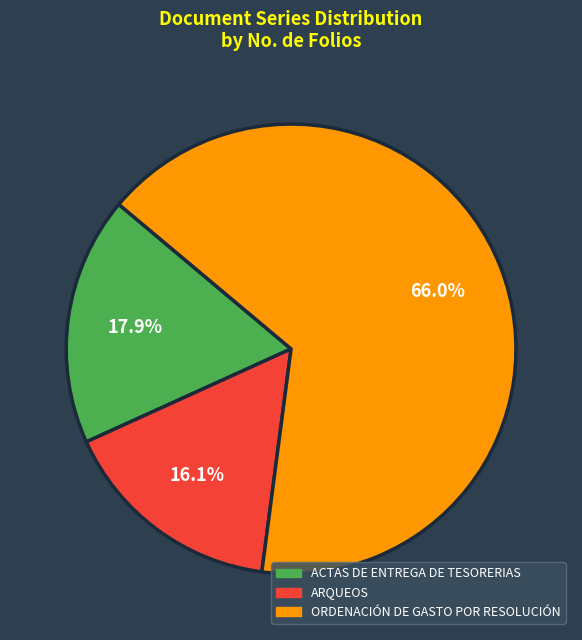

Between ACTAS DE ENTREGA DE TESORERIAS and ARQUEOS, which is larger?

ACTAS DE ENTREGA DE TESORERIAS